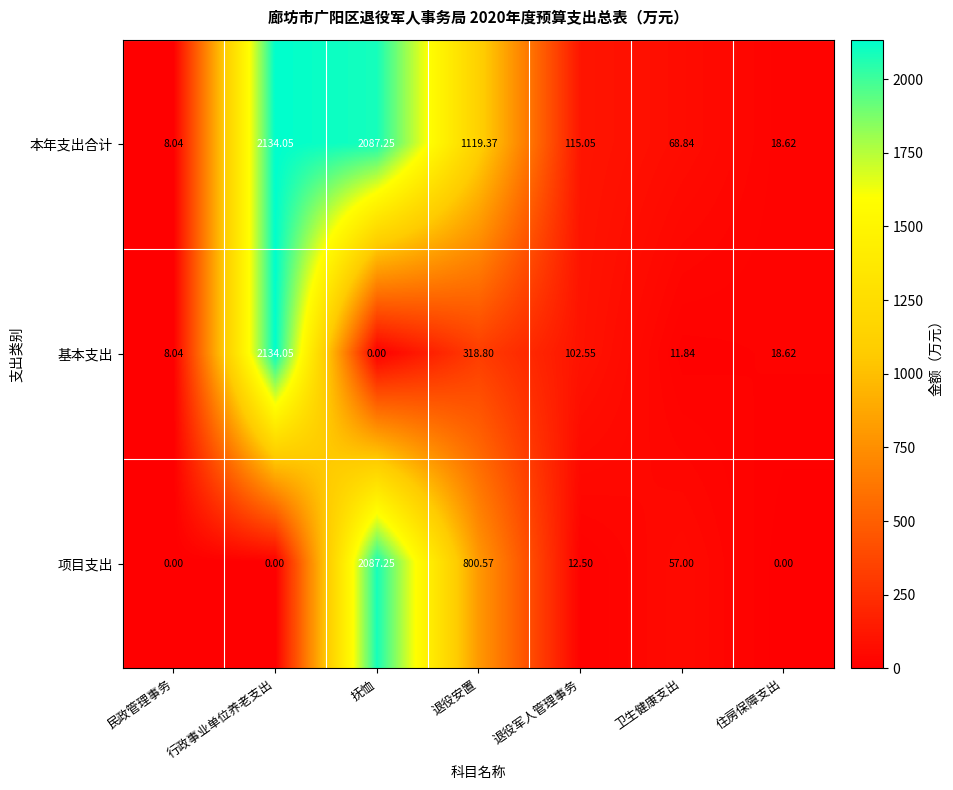

Which series has the largest total across all categories?

本年支出合计